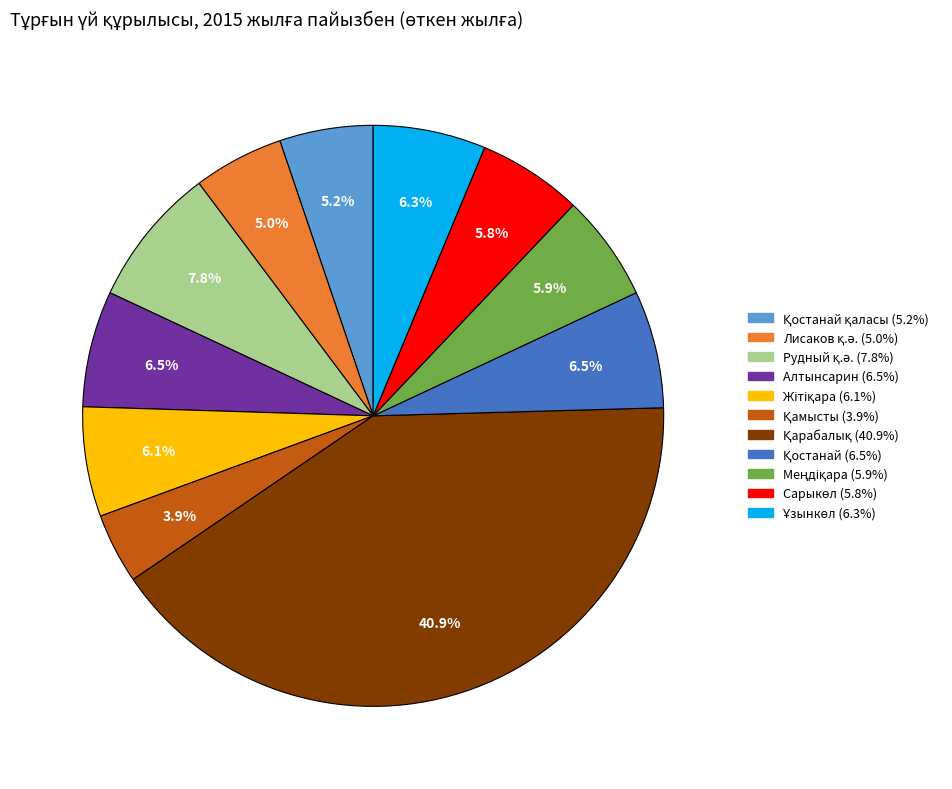

Does any single category account for the majority?

No